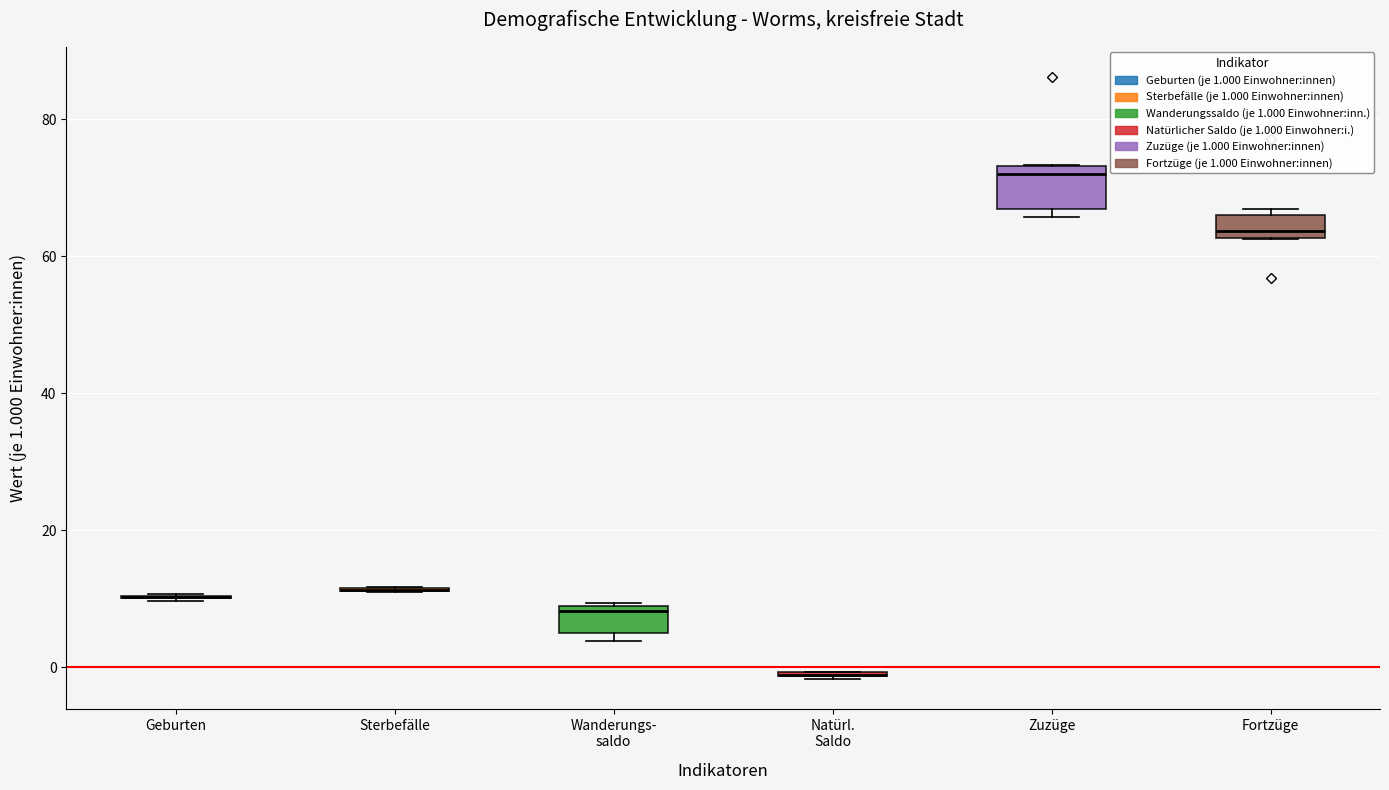

Reading left to right, transcribe this box plot: for each box, give where its median line is, the range the box spans, and where its two whiskers end, as read against the y-axis. The values are not printed on the chart, so give them approximately, as read against the axis.

Geburten: box collapsed to a line at 10, whiskers 10 to 10
Sterbefälle: box collapsed to a line at 12, whiskers 12 to 12
Wanderungs- saldo: median 8 (just below the box's upper edge), box 6 to 8, whiskers 4 to 10
Natürl. Saldo: box collapsed to a line at -2, whiskers -2 to 0
Zuzüge: median 72, box 66 to 74, whiskers 66 (just below the box's lower edge) to 74
Fortzüge: median 64, box 62 to 66, whiskers 62 to 66 (just above the box's upper edge)